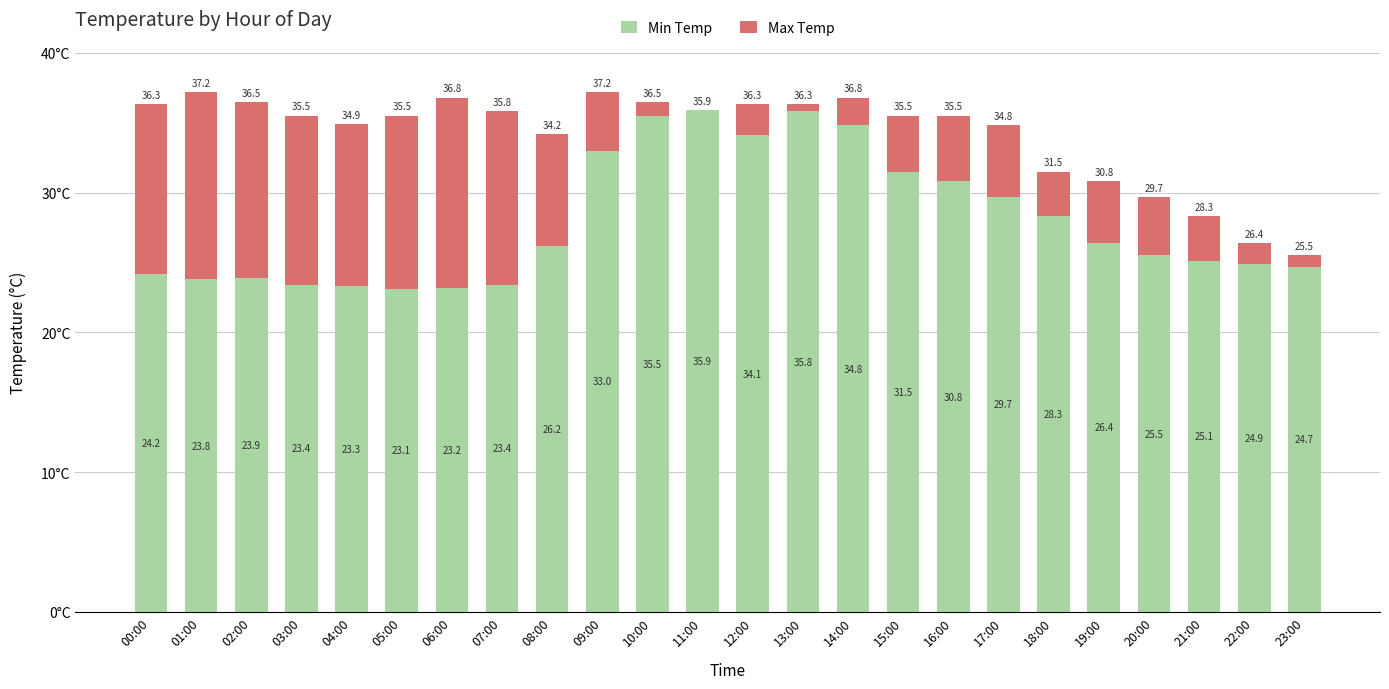

Where does the Min Temp series first go above 26?

08:00